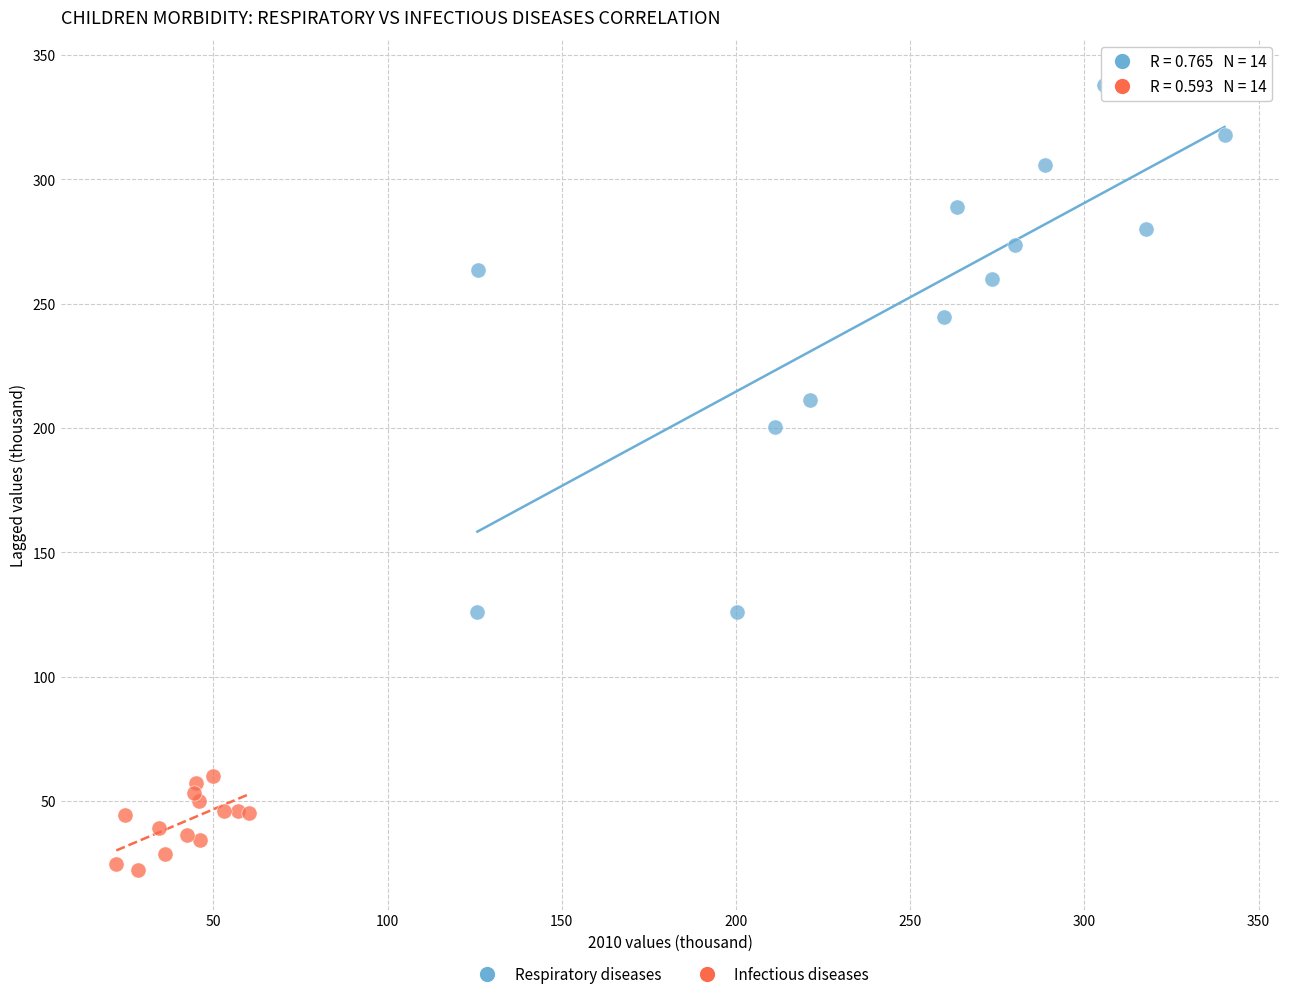

Which series reaches the maximum Y coordinate?

Respiratory diseases